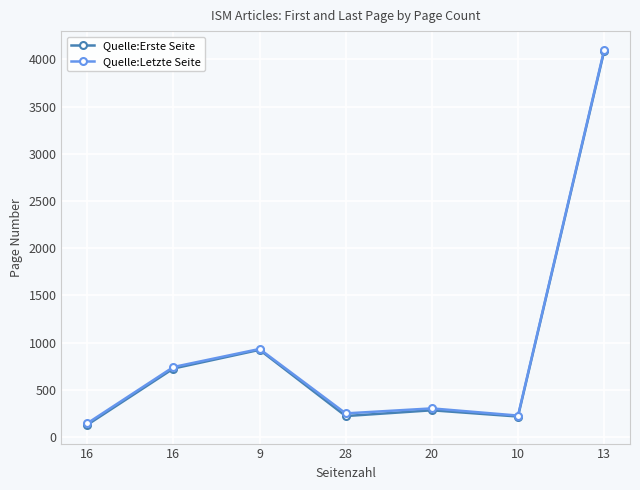

What is the sum of the Quelle:Letzte Seite values at 13 and 10?

4329